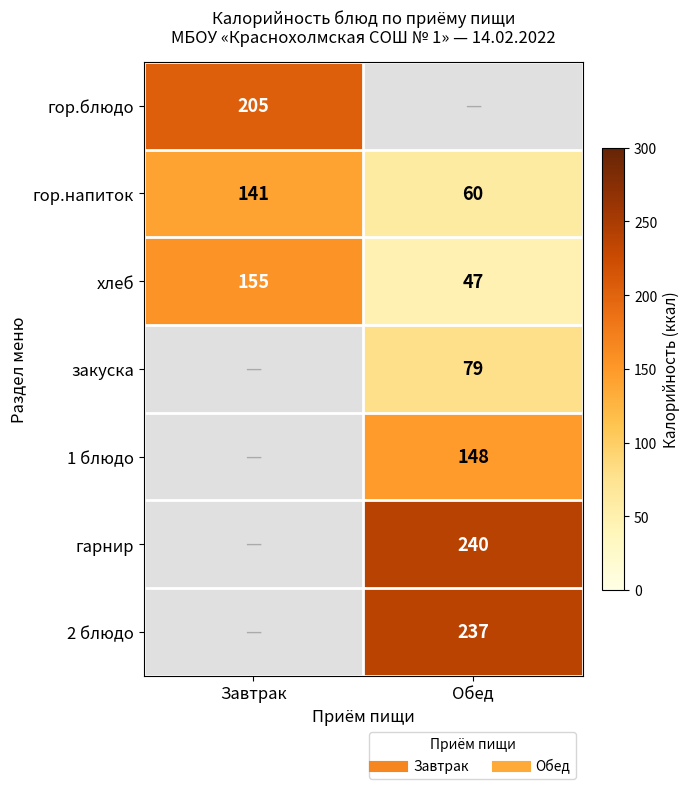

Is the value of гор.напиток at Завтрак greater than the value of закуска at Обед?

Yes